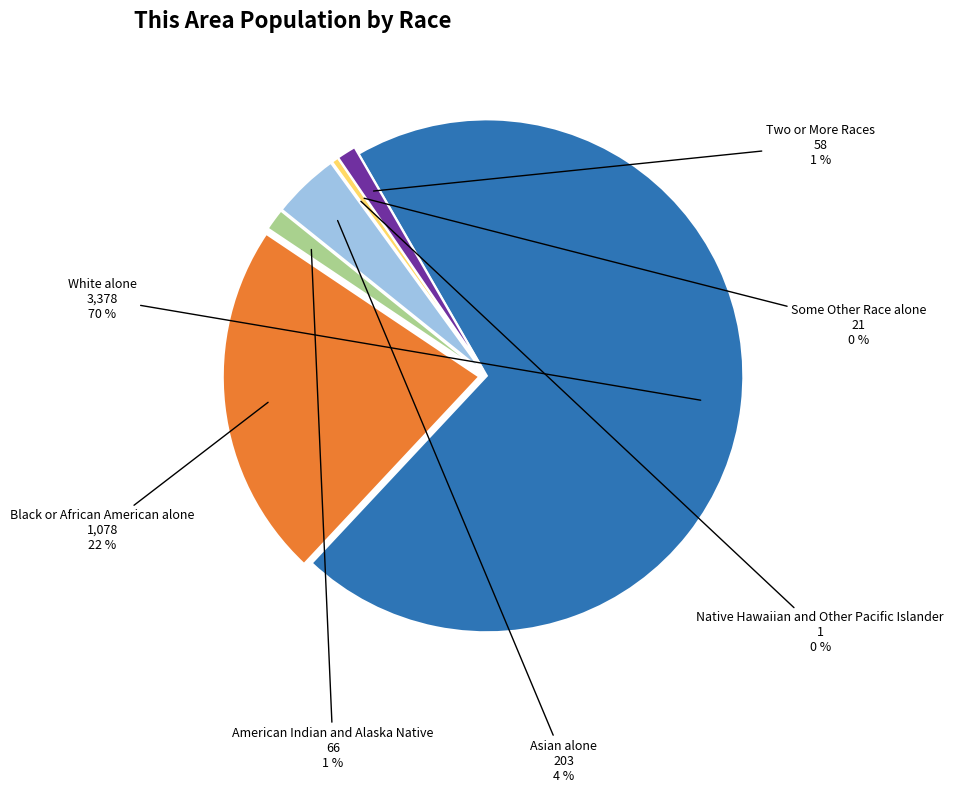

To the nearest percent, what is the average slice percentage?

14%